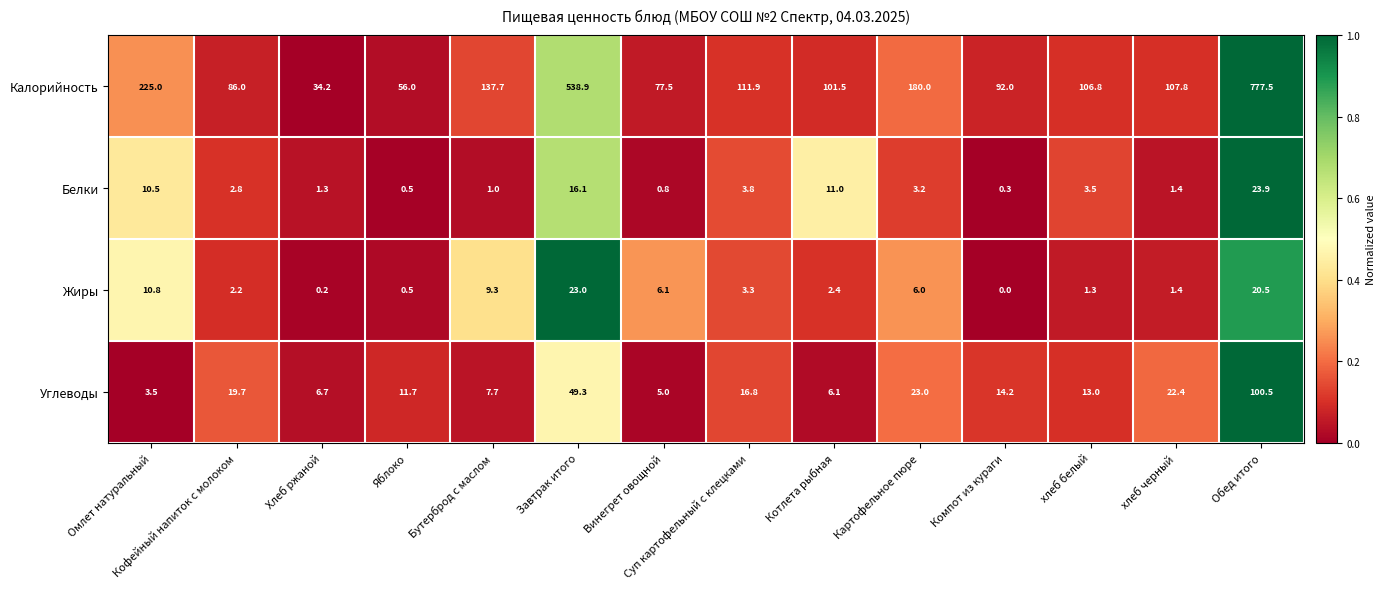

The Углеводы series shows 9.2 at Картофельное пюре. True or false?

False